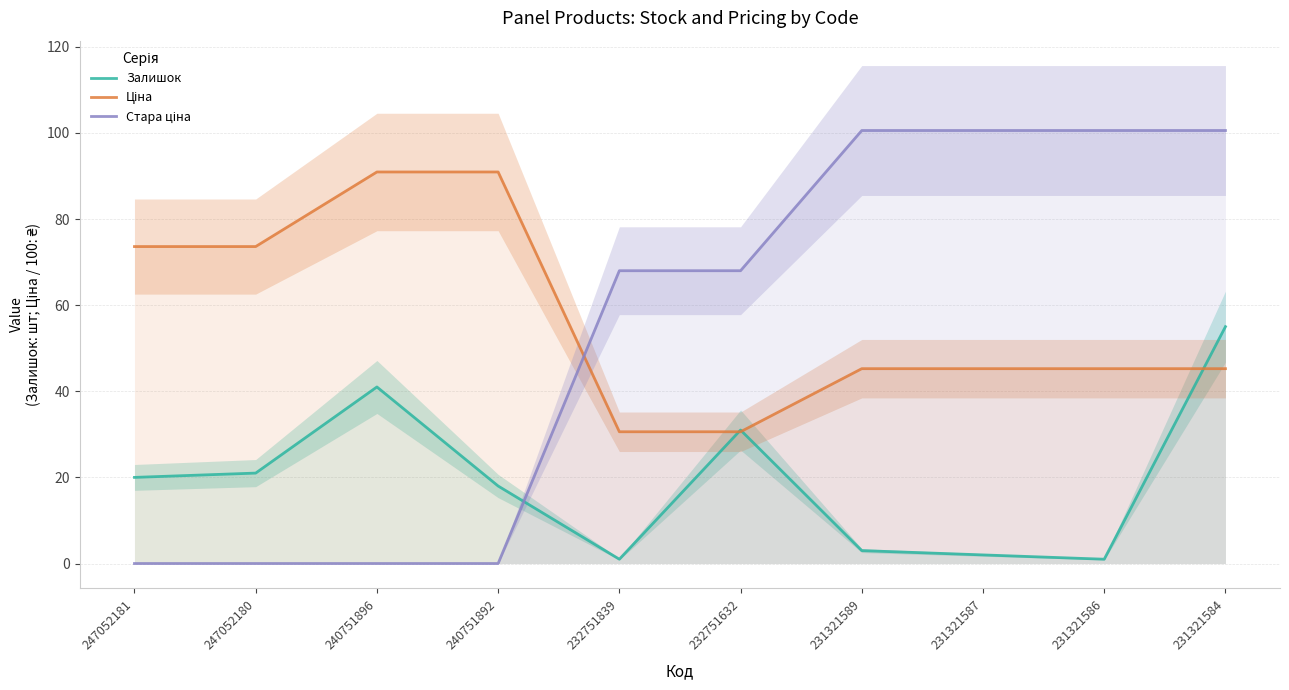

What is the average value of the Залишок series?

19.3